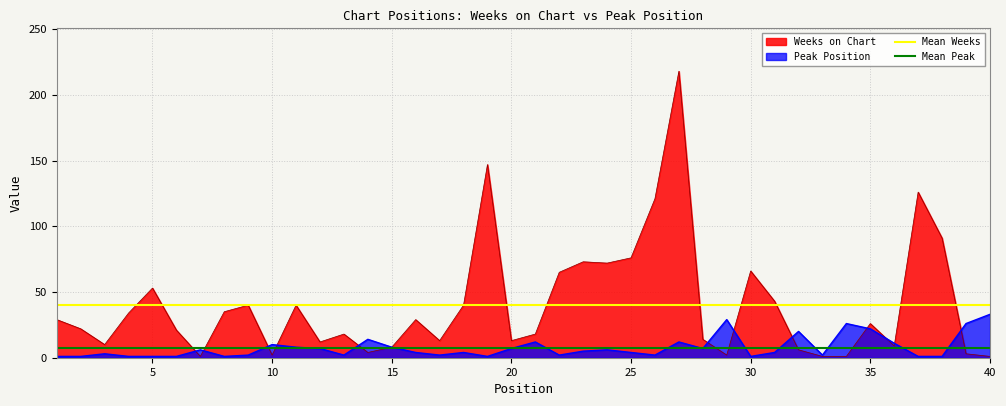

What is the value of the Mean Weeks point at the 2nd from the left?

40.1